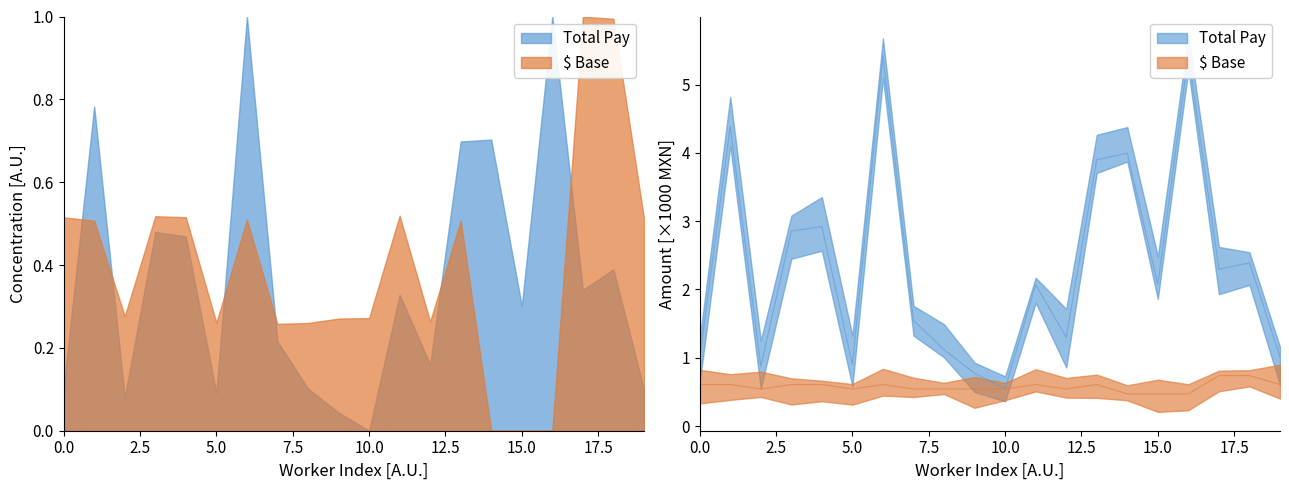

How many lines are shown in the chart?

2